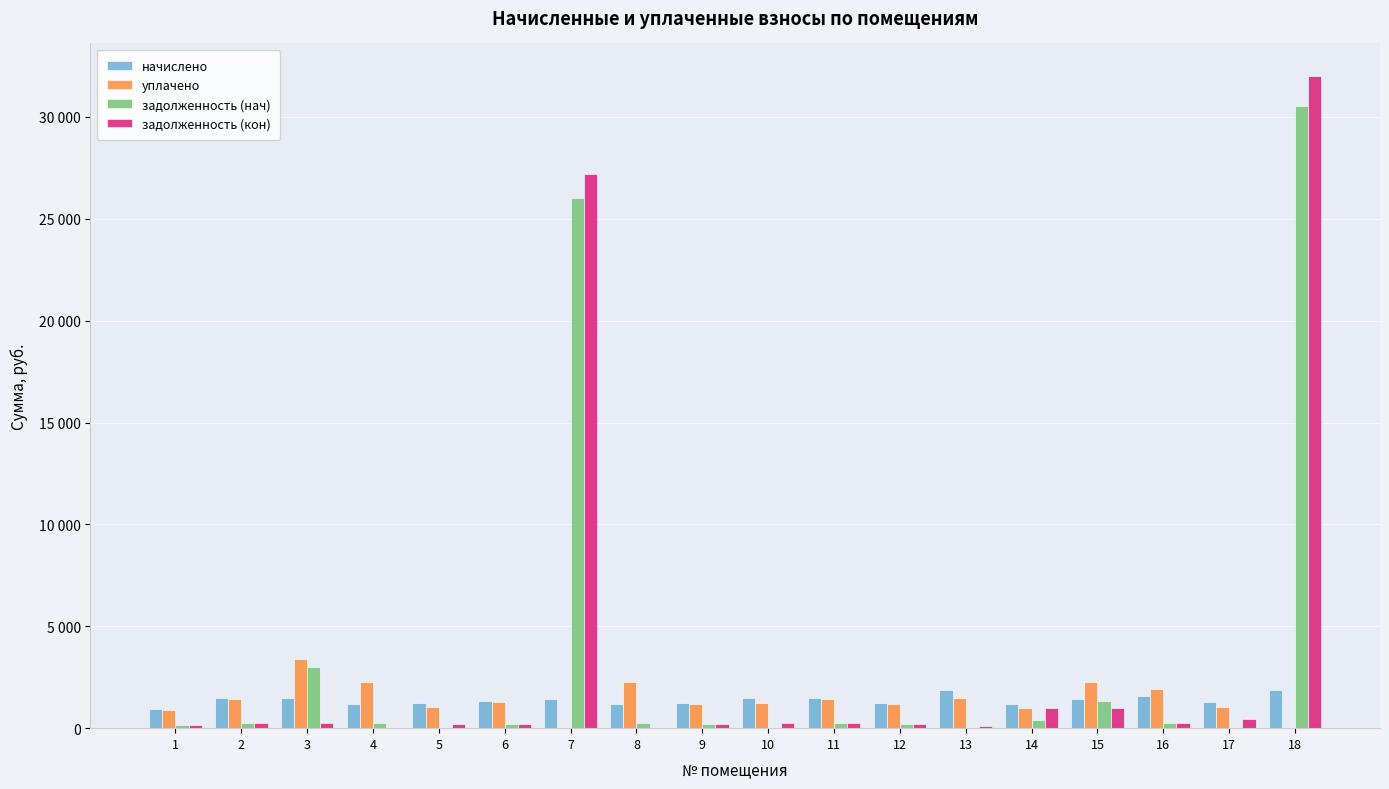

At which label is задолженность (нач) closest to 15263?

7